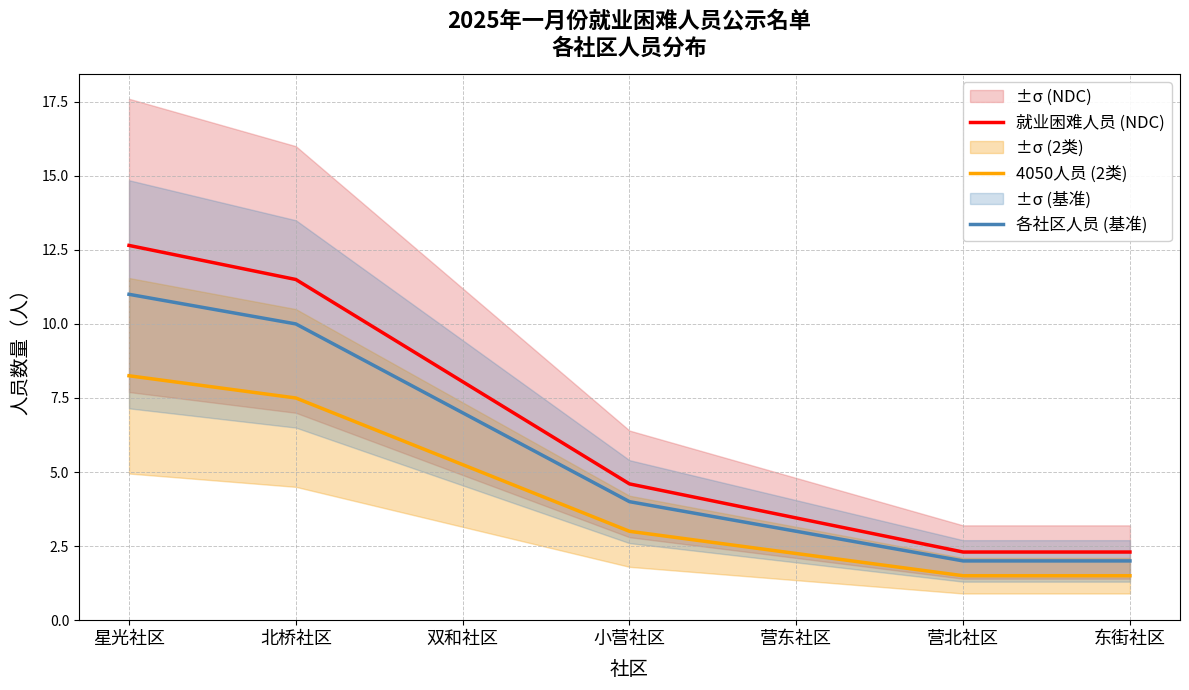

What is the total value across all series at 北桥社区?

29.0